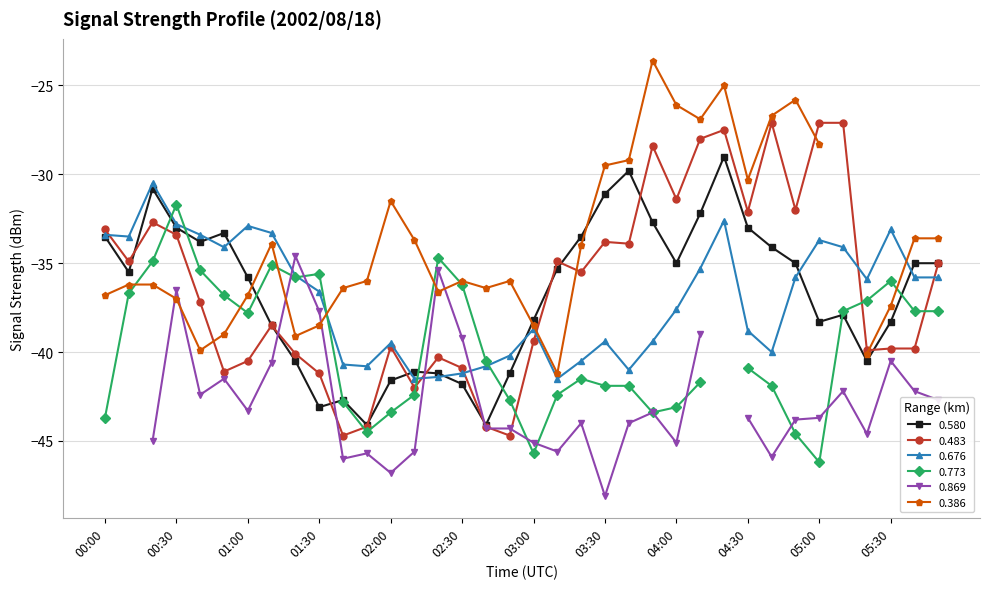

What position from the right is 04:30?

9